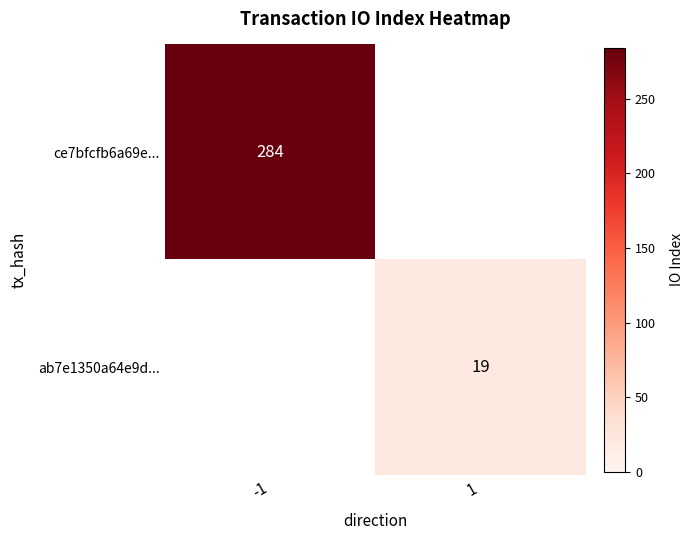

Is it true that ce7bfcfb6a69e... equals 130 at -1?

False